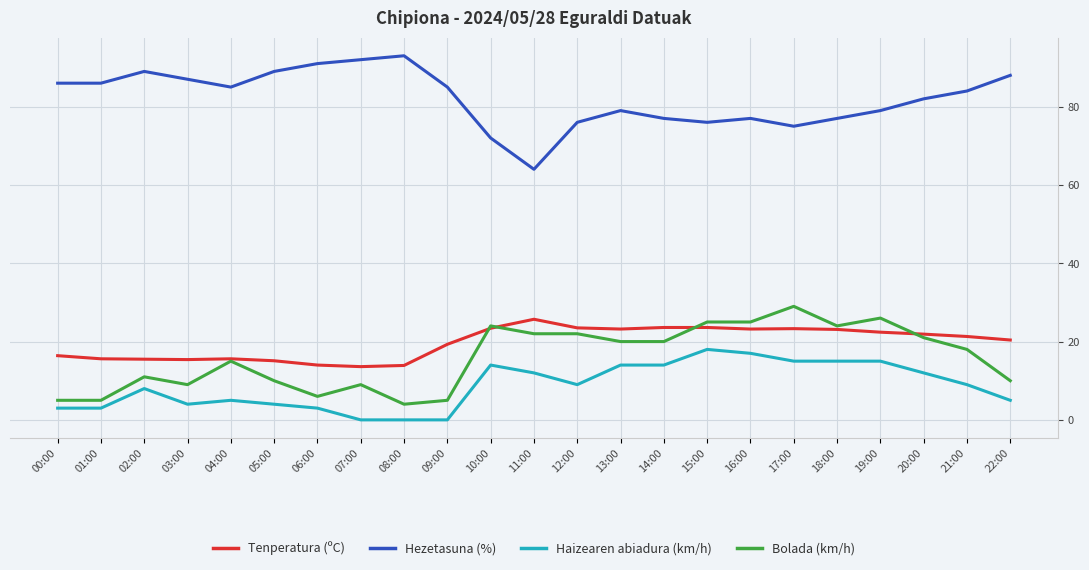

True or false: Hezetasuna (%) has more than 2 points higher than both neighbors.

True